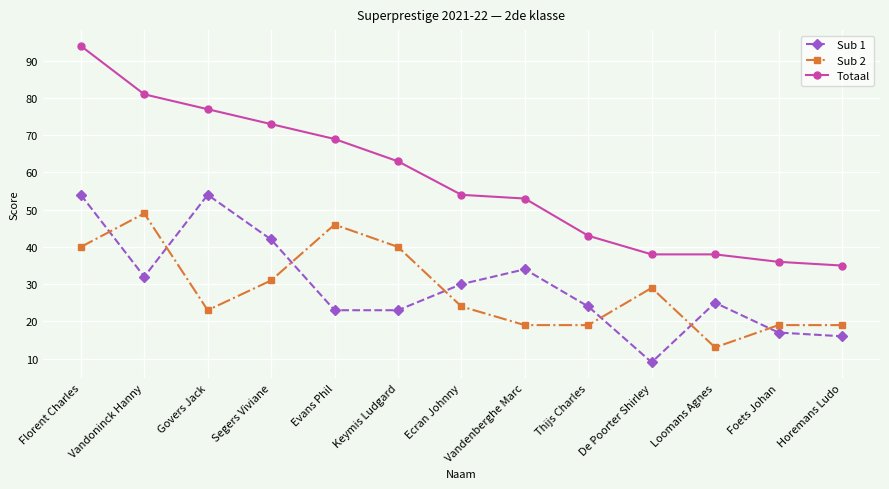

Which series changed the most between Govers Jack and Evans Phil?

Sub 1